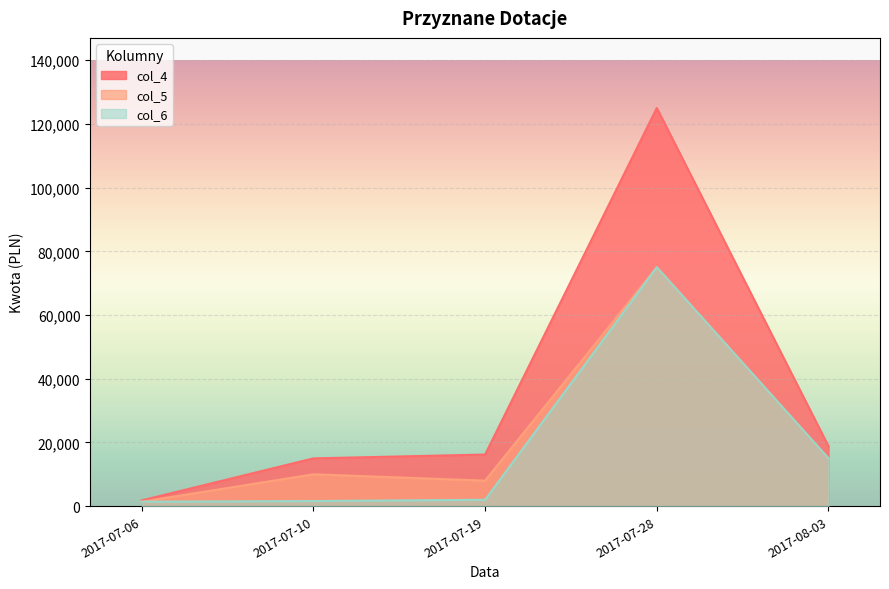

At how many categories does at least one series exceed 62560?

1